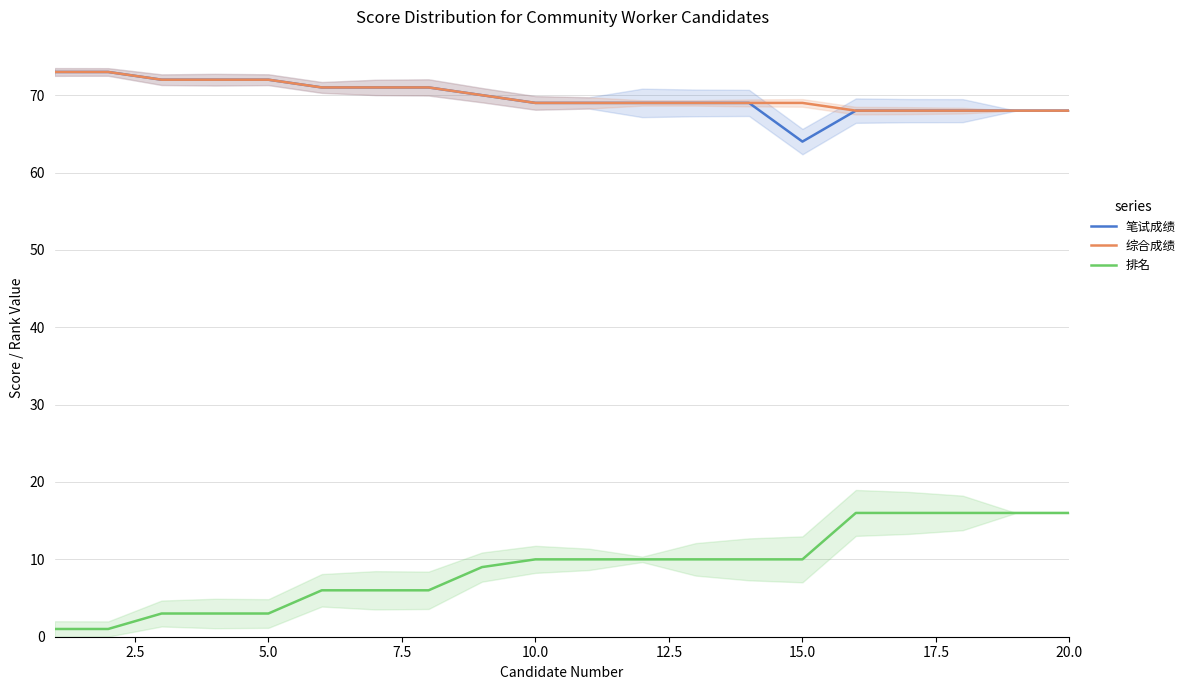

True or false: 排名 and 综合成绩 intersect in this chart.

False